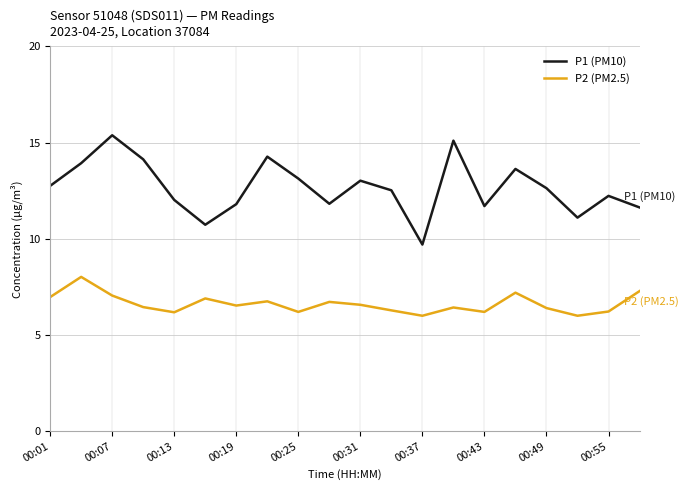

Which series has the largest total across all categories?

P1 (PM10)